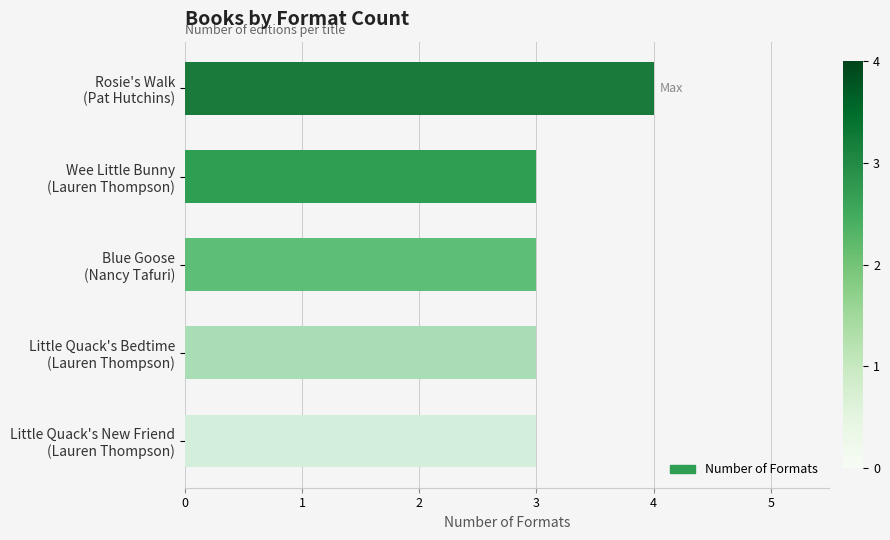

What is the sum of all values?

16